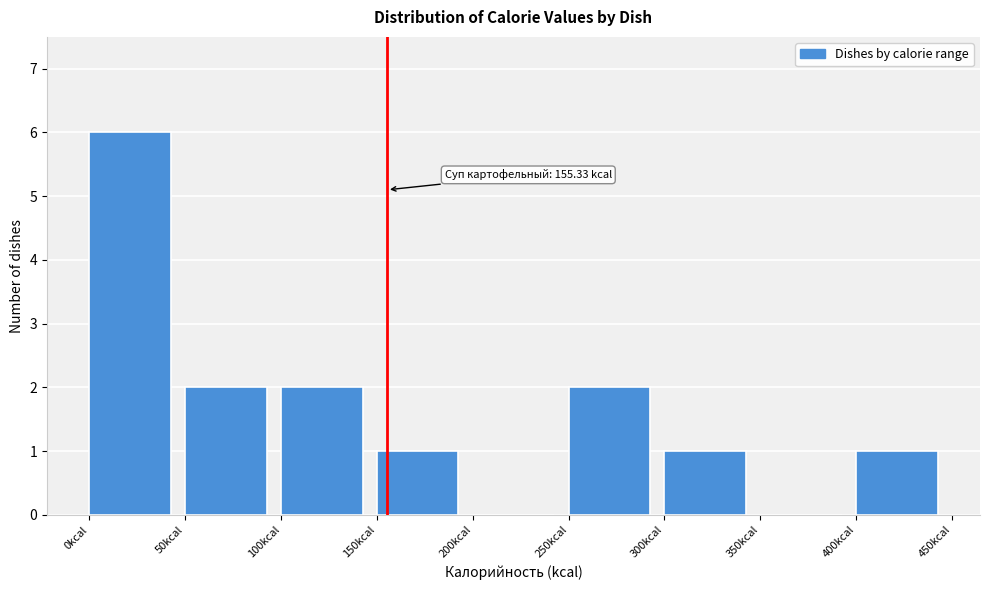

Which range on the x-axis has the tallest bar?

0 to 50